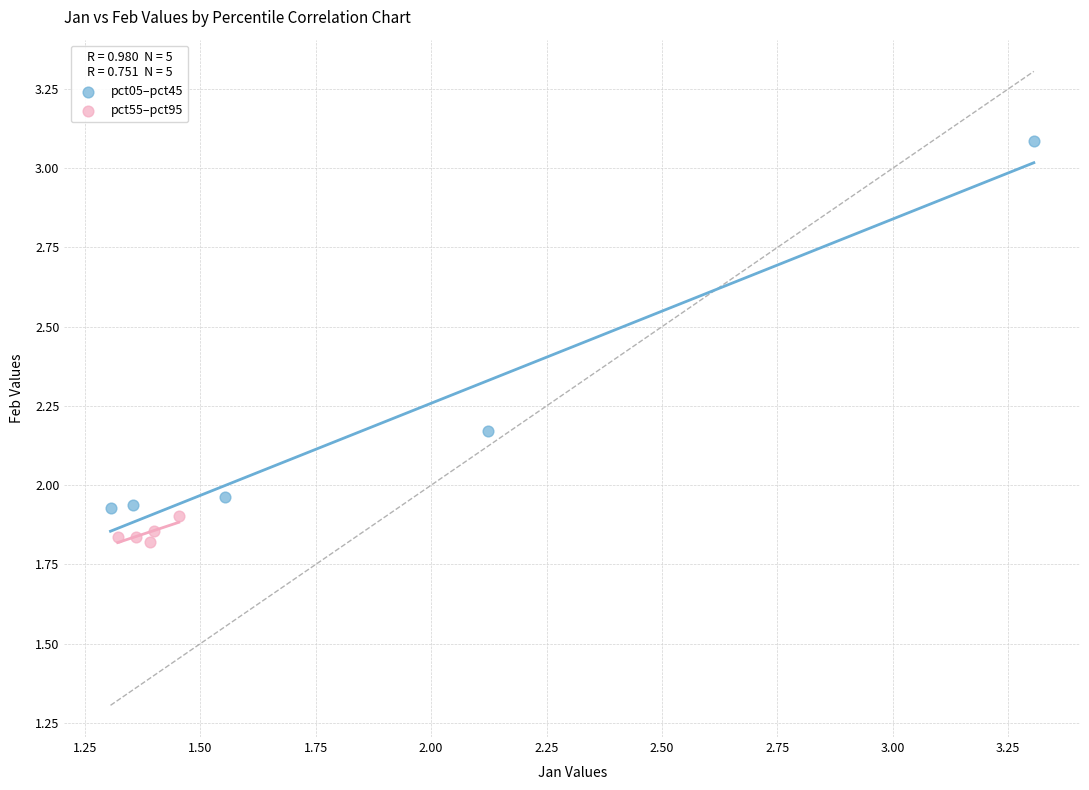

Which series contains the highest Y value?

pct05–pct45